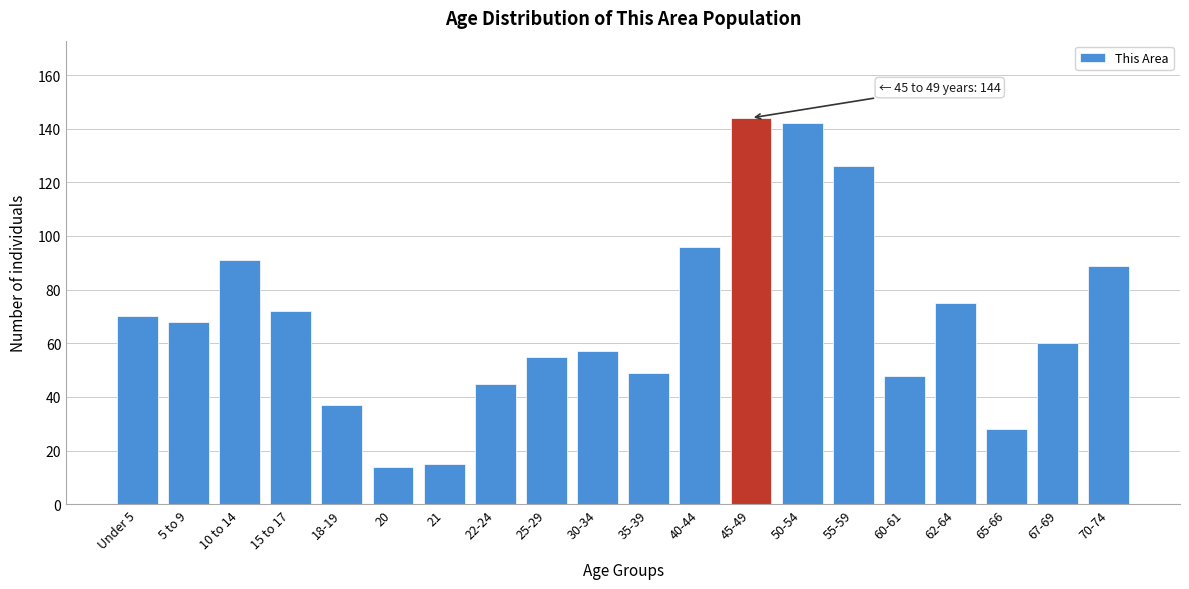

Reading right to left, list all the values displayed in this chart.

70-74=89	67-69=60	65-66=28	62-64=75	60-61=48	55-59=126	50-54=142	45-49=144	40-44=96	35-39=49	30-34=57	25-29=55	22-24=45	21=15	20=14	18-19=37	15 to 17=72	10 to 14=91	5 to 9=68	Under 5=70